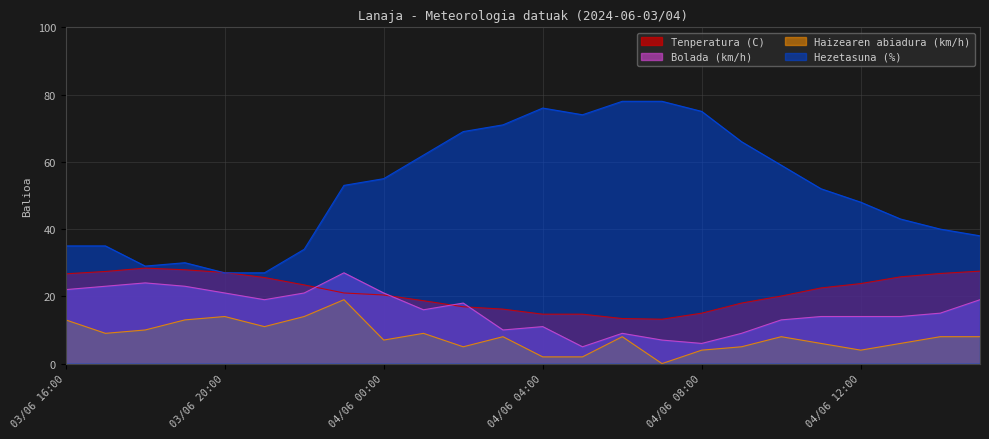

What is the minimum value for Hezetasuna (%)?

27.0